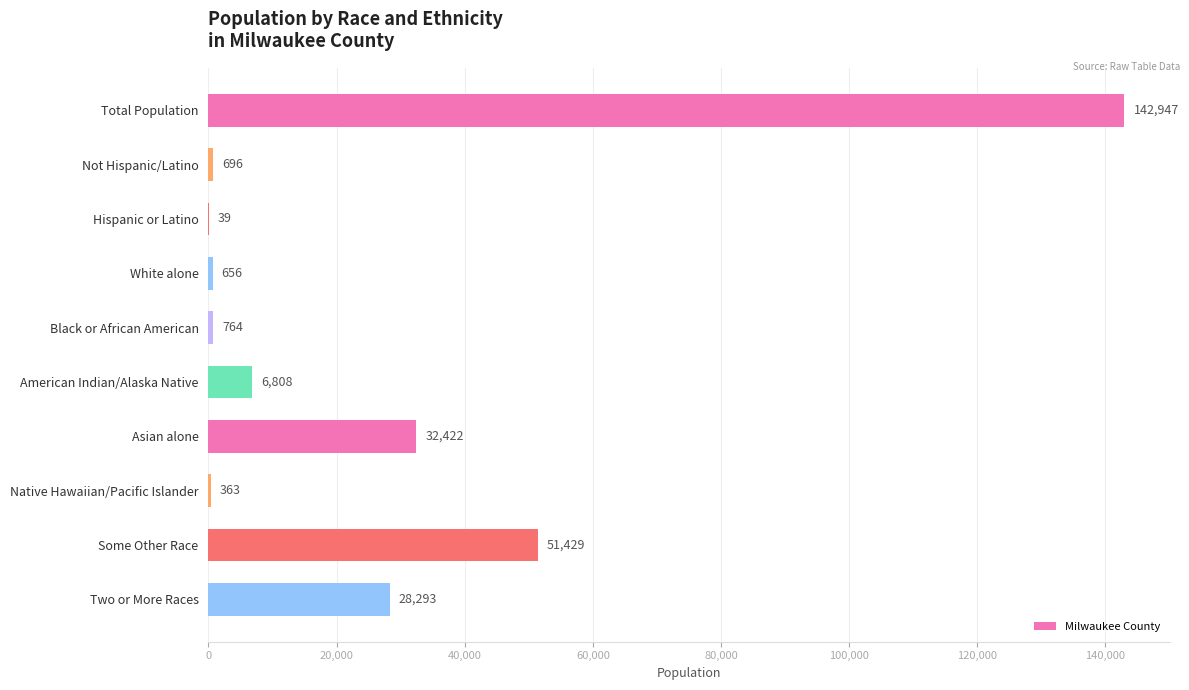

What is the sum of the values at Some Other Race and Native Hawaiian/Pacific Islander?

51792